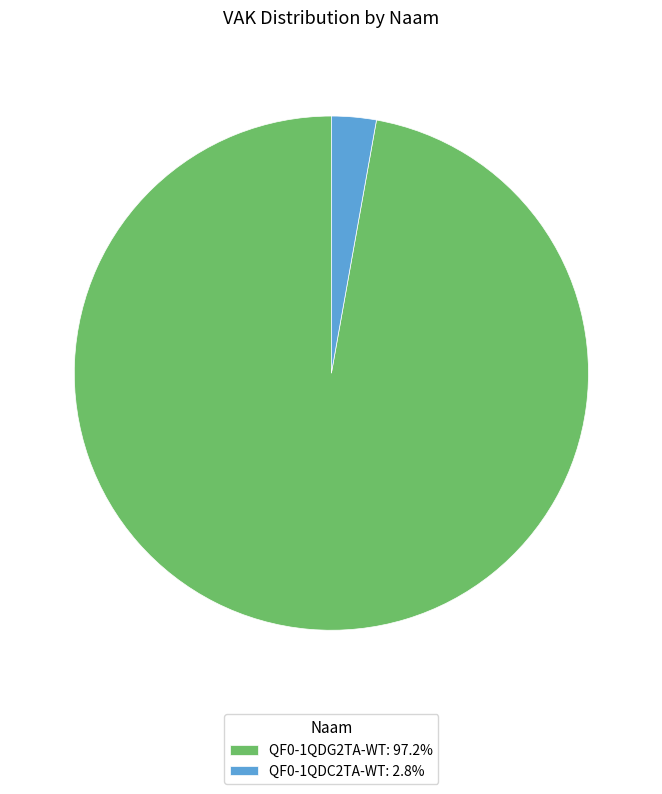

Is it true that QF0-1QDC2TA-WT is 36% of the pie?

False